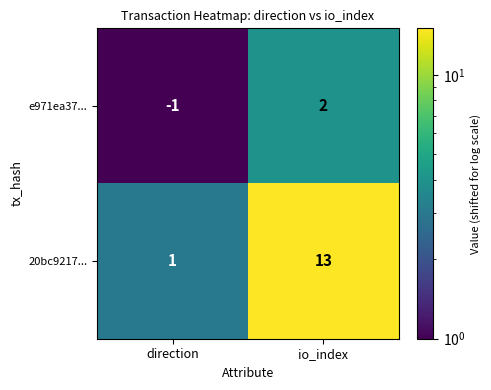

At which label is e971ea37... closest to 0?

direction